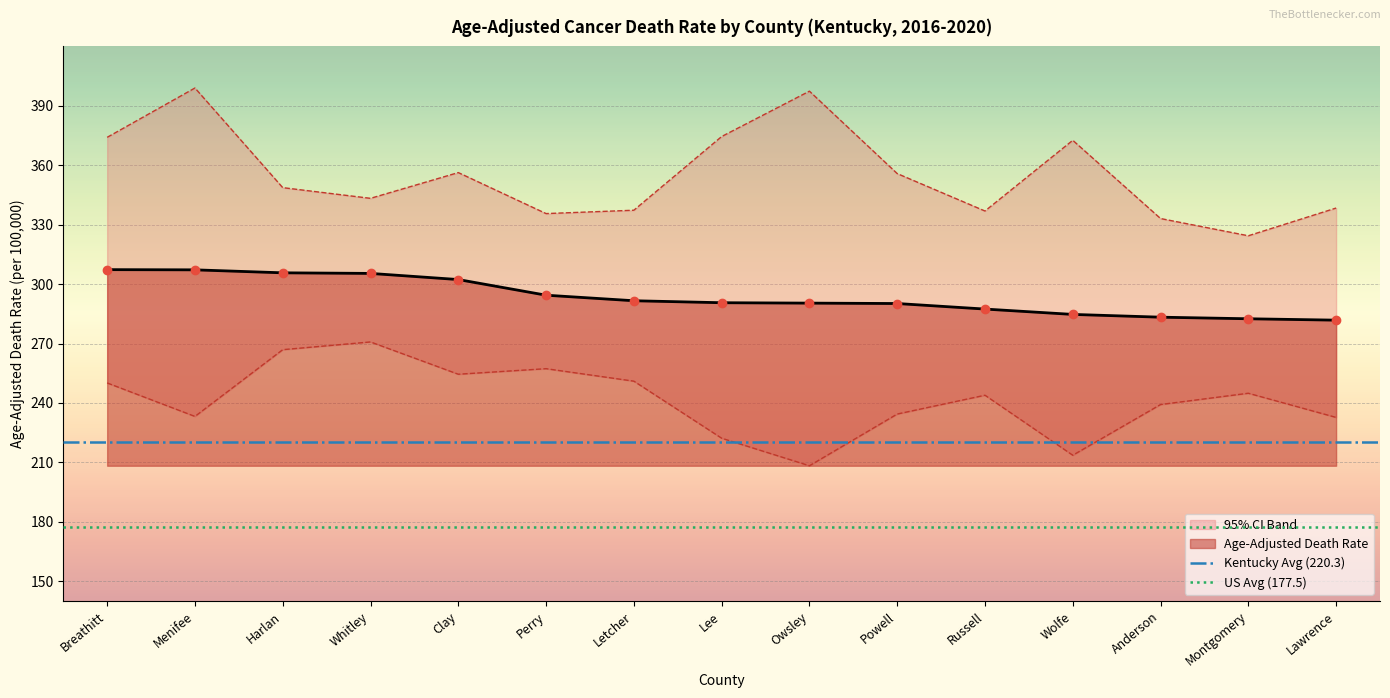

Which series reaches the minimum Y coordinate?

US Avg (177.5)